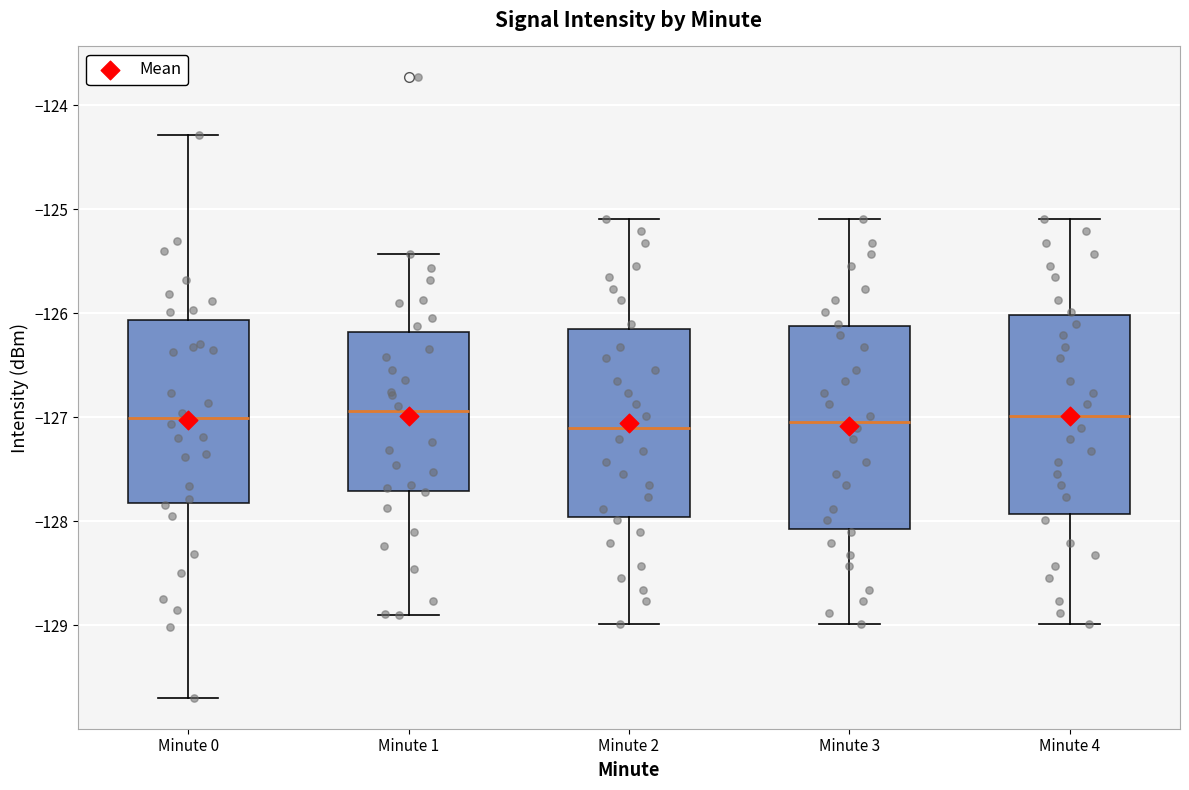

Reading left to right, read every box against the y-axis: the position of its median line, the range the box covers, and the ends of its whiskers. The values are not printed on the chart, so give them approximately, as read against the axis.

Minute 0: median -127.0, box -127.8 to -126.1, whiskers -129.7 to -124.3
Minute 1: median -126.9, box -127.7 to -126.2, whiskers -128.9 to -125.4
Minute 2: median -127.1, box -128.0 to -126.2, whiskers -129.0 to -125.1
Minute 3: median -127.0, box -128.1 to -126.1, whiskers -129.0 to -125.1
Minute 4: median -127.0, box -127.9 to -126.0, whiskers -129.0 to -125.1